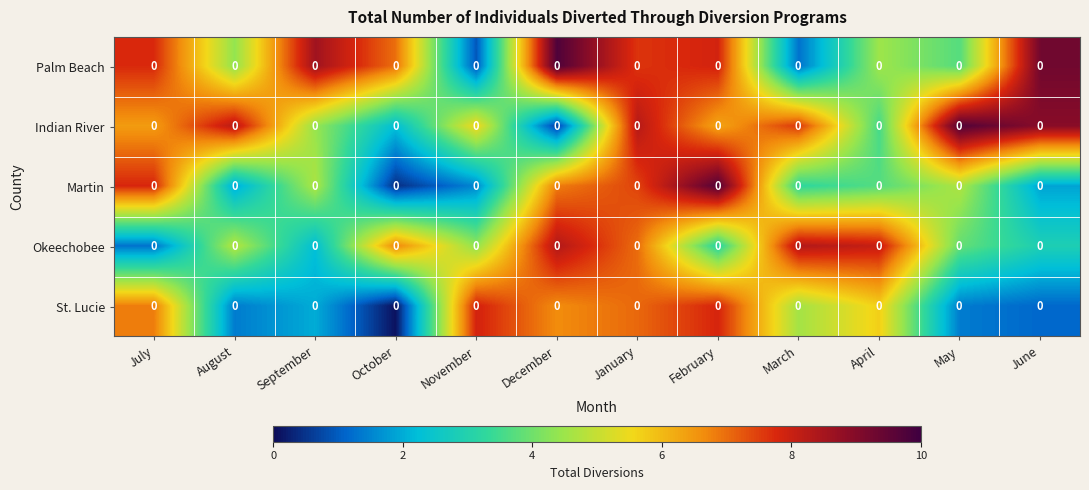

List the labels in order of Indian River value, smallest first.

December, October, April, September, November, February, July, March, August, January, June, May